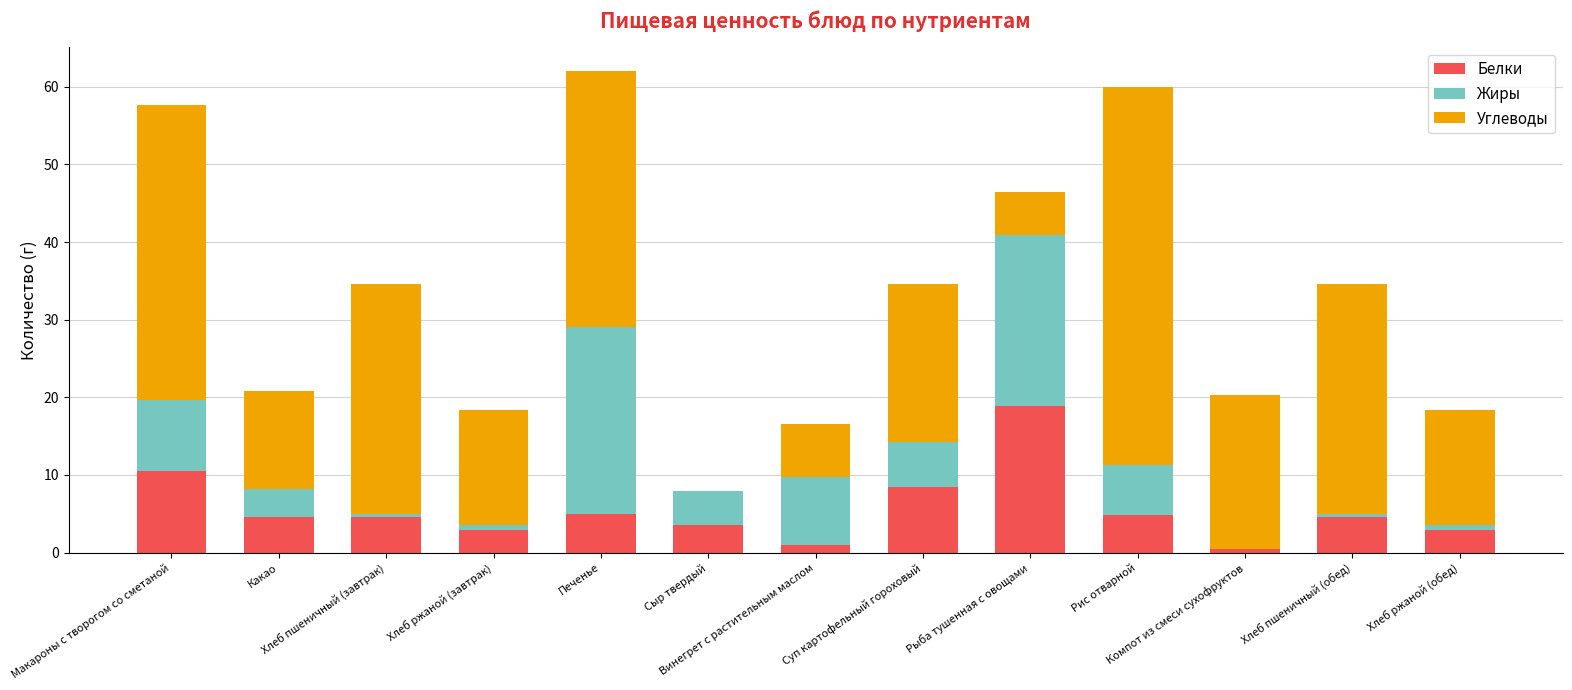

What is the highest value of the Белки series?

18.9